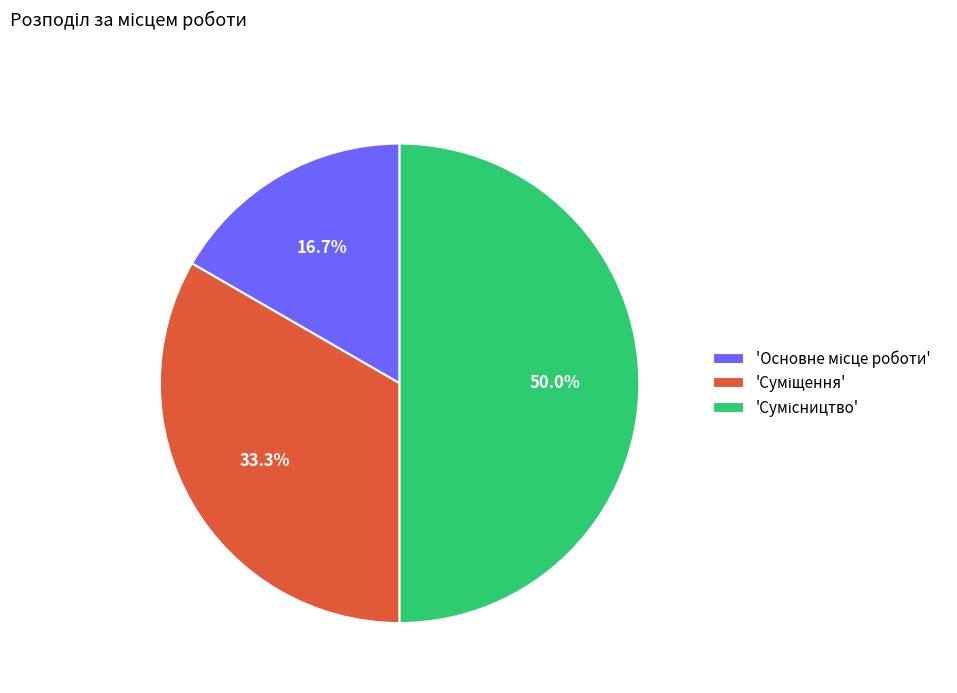

How many slices are in this pie chart?

3